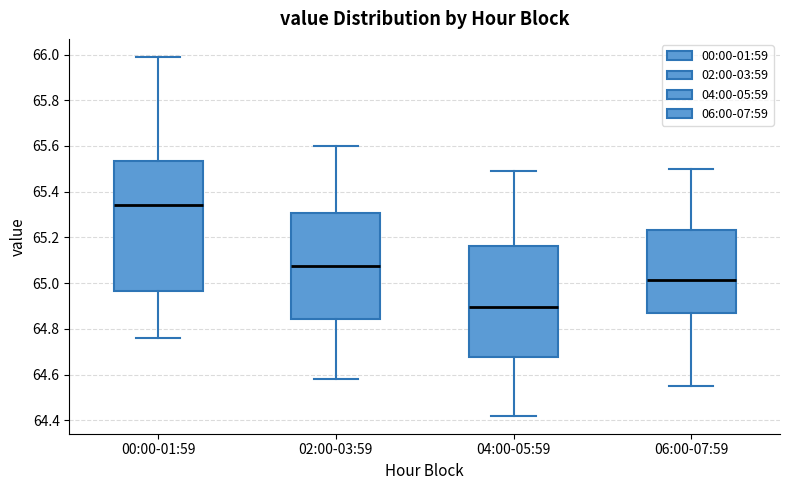

Reading left to right, read every box against the y-axis: the position of its median line, the range the box covers, and the ends of its whiskers. The values are not printed on the chart, so give them approximately, as read against the axis.

00:00-01:59: median 65.34, box 64.96 to 65.54, whiskers 64.76 to 66.00
02:00-03:59: median 65.08, box 64.84 to 65.30, whiskers 64.58 to 65.60
04:00-05:59: median 64.90, box 64.68 to 65.16, whiskers 64.42 to 65.50
06:00-07:59: median 65.02, box 64.88 to 65.24, whiskers 64.56 to 65.50